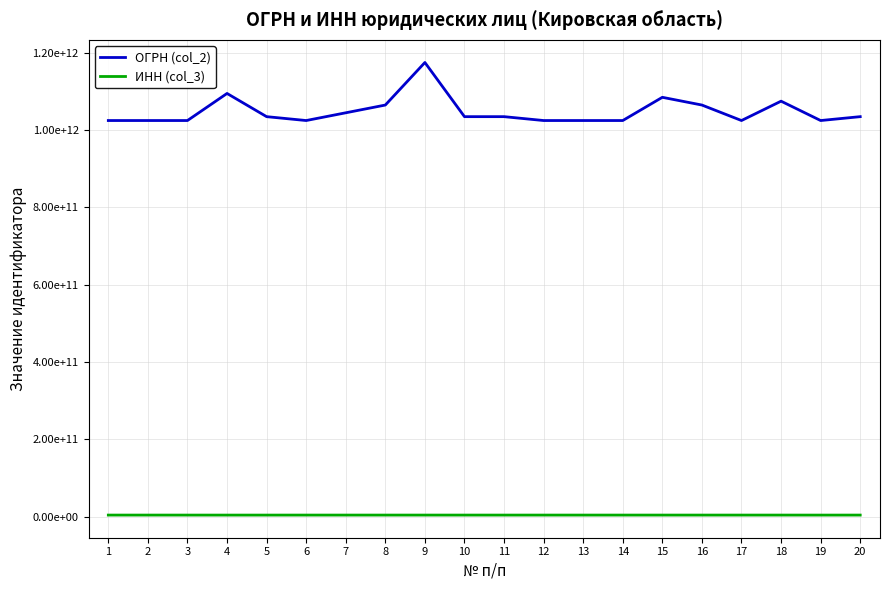

True or false: ИНН (col_3) has a value of 4345141169 at 16.

True